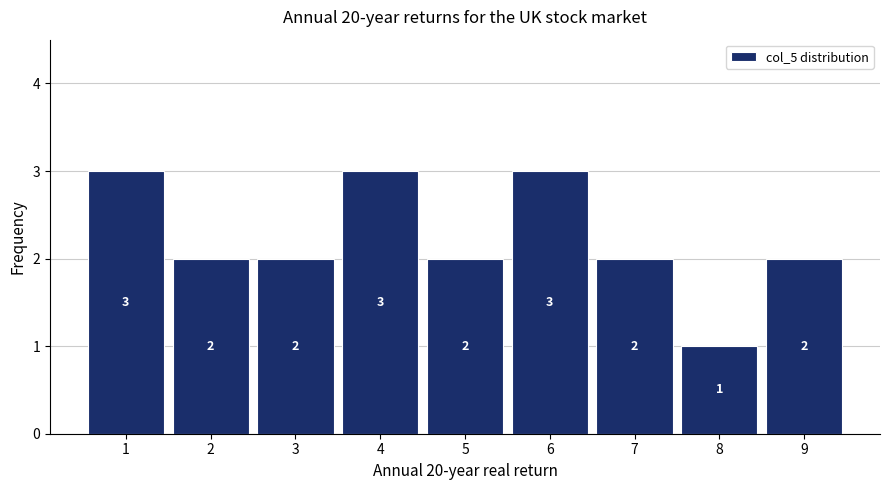

Reading left to right, list all the values displayed in this chart.

3	2	2	3	2	3	2	1	2